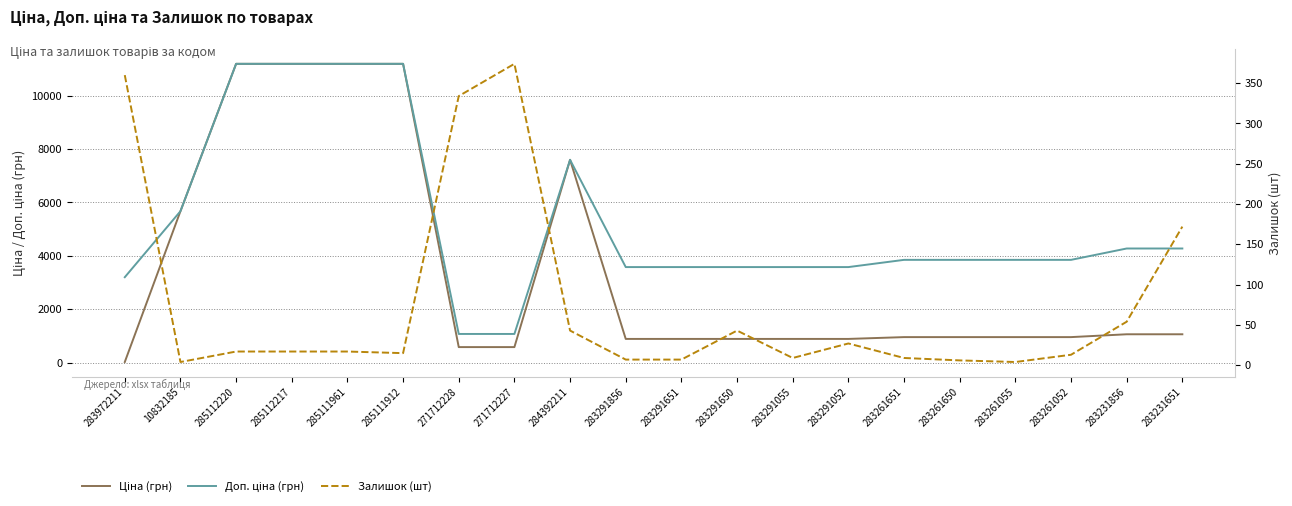

Rank the categories by Залишок (шт) value from highest to lowest.

271712227, 283972211, 271712228, 283231651, 283231856, 284392211, 283291650, 283291052, 285112220, 285112217, 285111961, 285111912, 283261052, 283291055, 283261651, 283291856, 283291651, 283261650, 10832185, 283261055